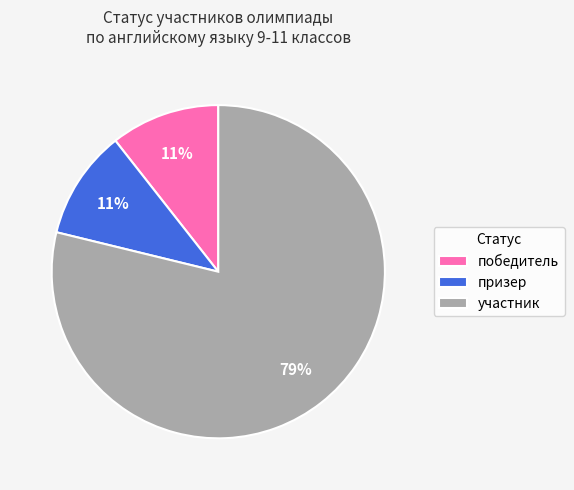

To the nearest percent, what is the average slice percentage?

33%